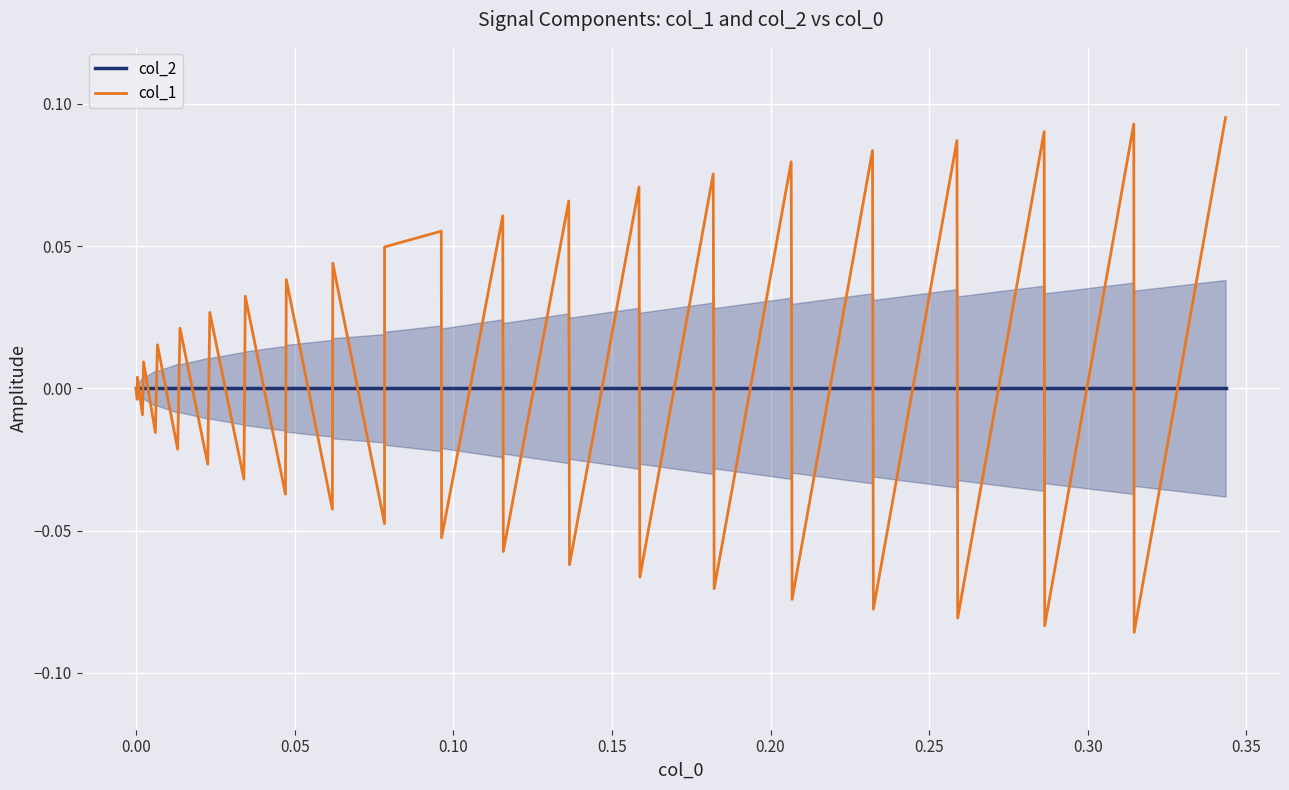

After their last crossing, which series has the higher values: col_2 or col_1?

col_1